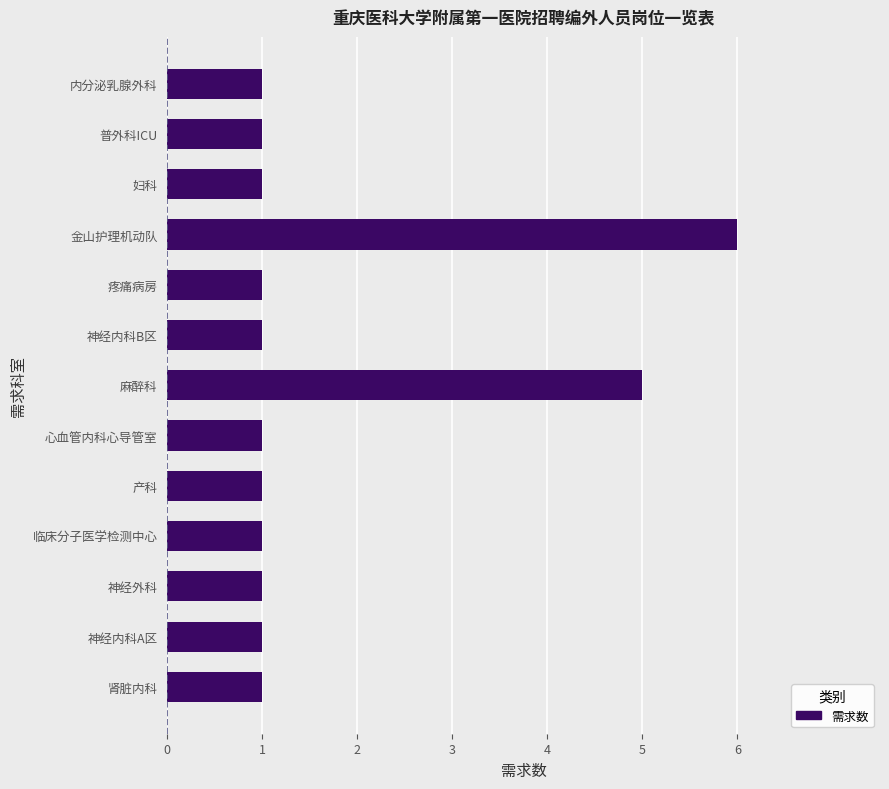

Reading bottom to top, list all the values displayed in this chart.

1	1	1	1	1	1	5	1	1	6	1	1	1